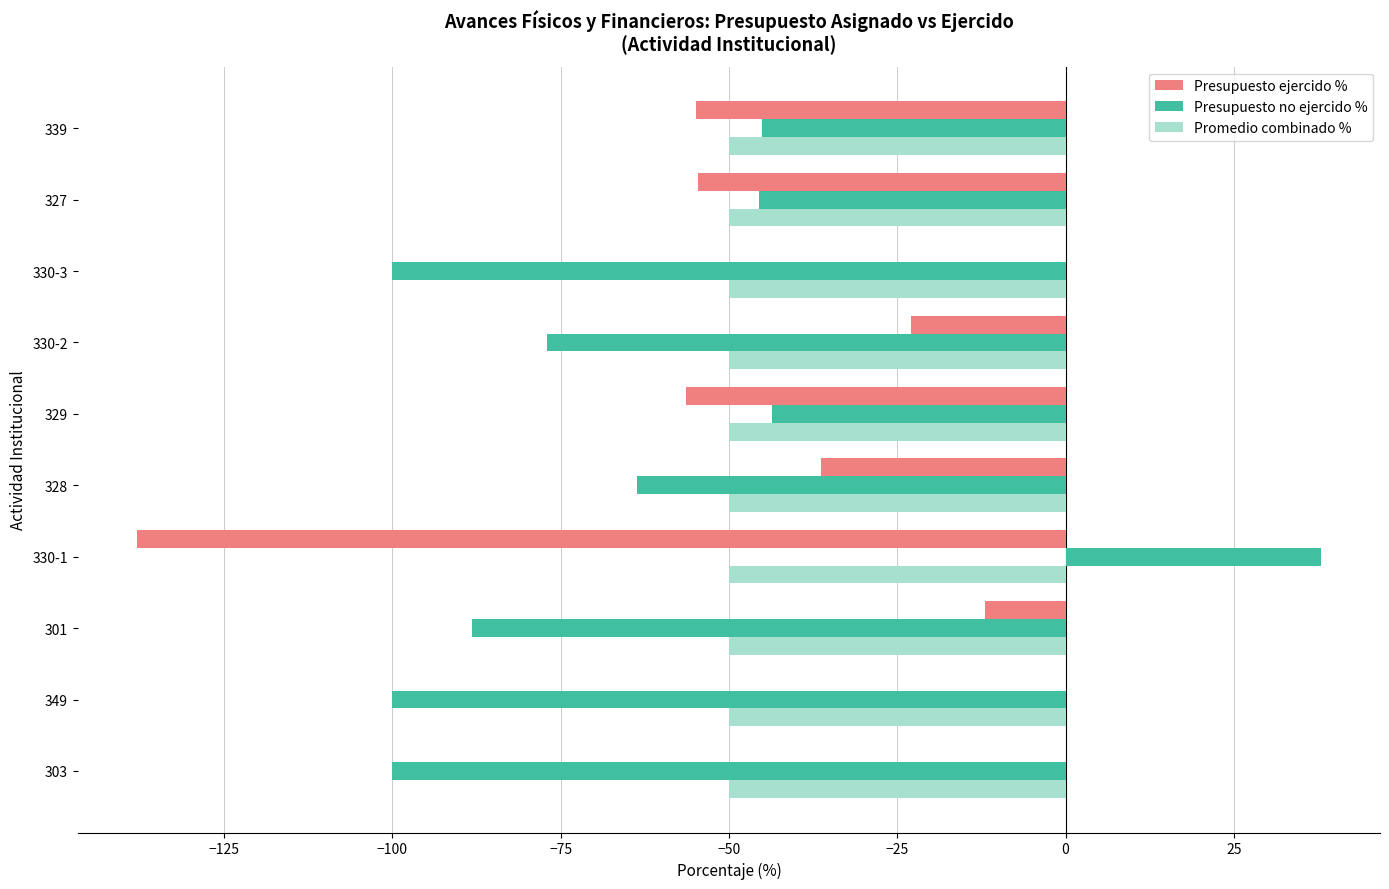

What is the total value across all series at 327?

-150.0